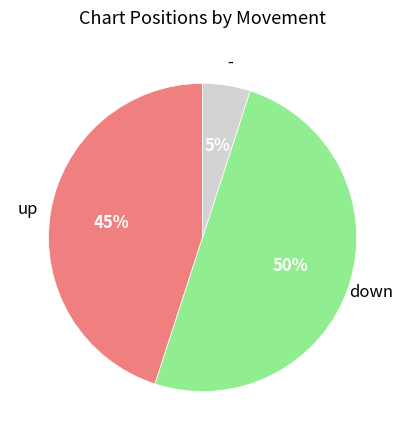

Between - and down, which is larger?

down